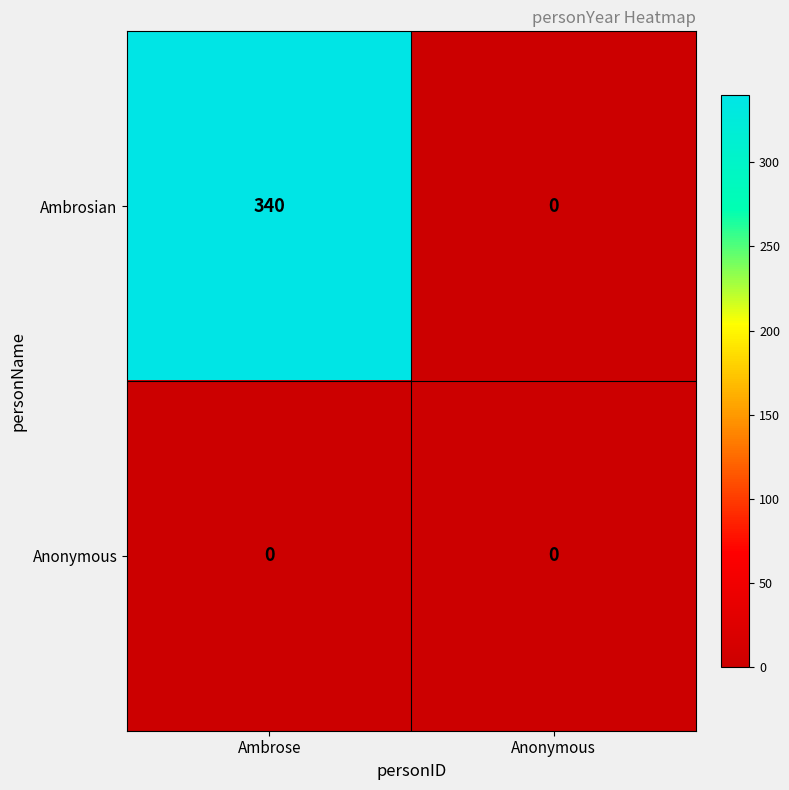

What is the greatest value displayed?

340